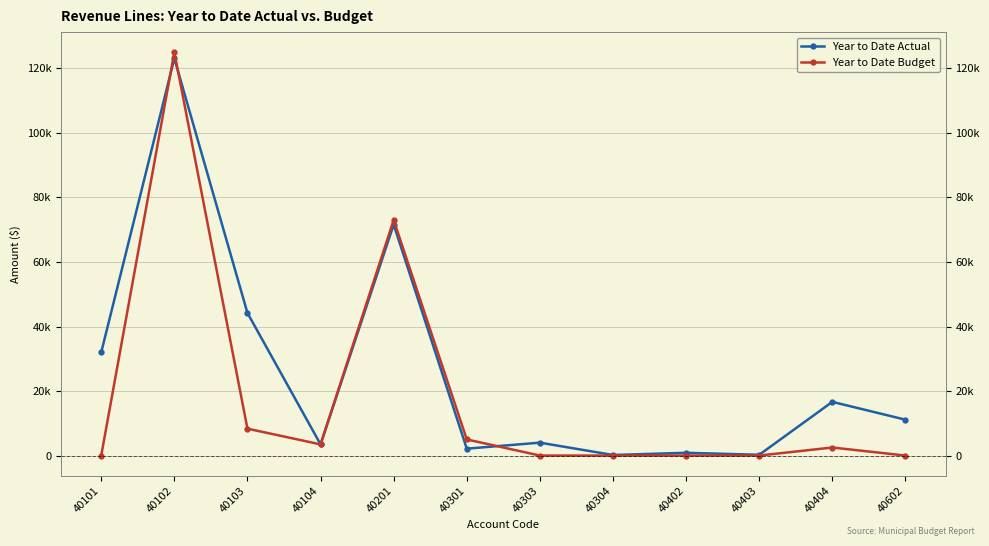

Which series has the largest total across all categories?

Year to Date Actual